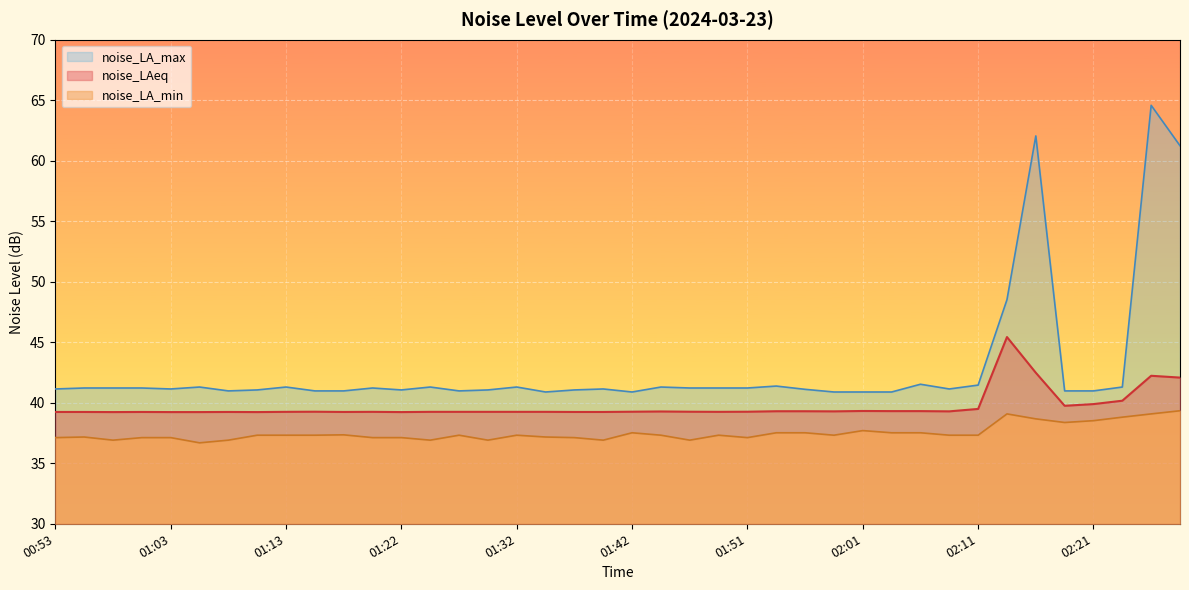

True or false: noise_LAeq and noise_LA_min cross at least once.

False